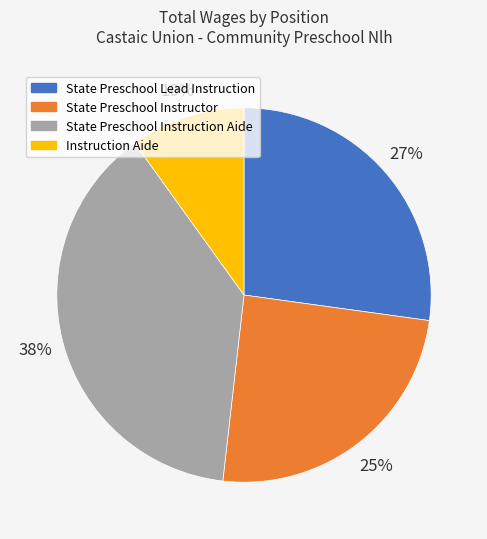

To the nearest percent, what portion does State Preschool Lead Instruction represent?

27%